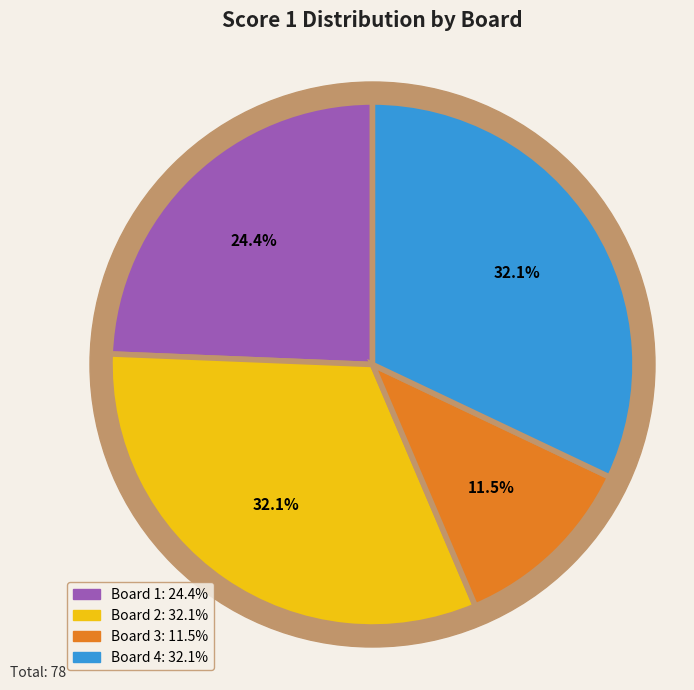

How many segments does this pie chart have?

4